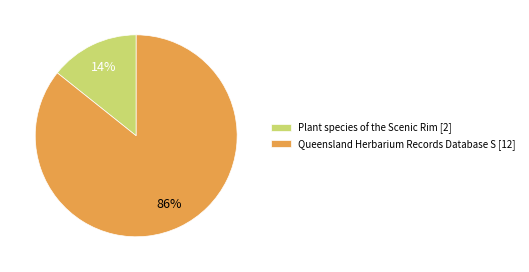

Is it true that Plant species of the Scenic Rim [2] is 14% of the pie?

True